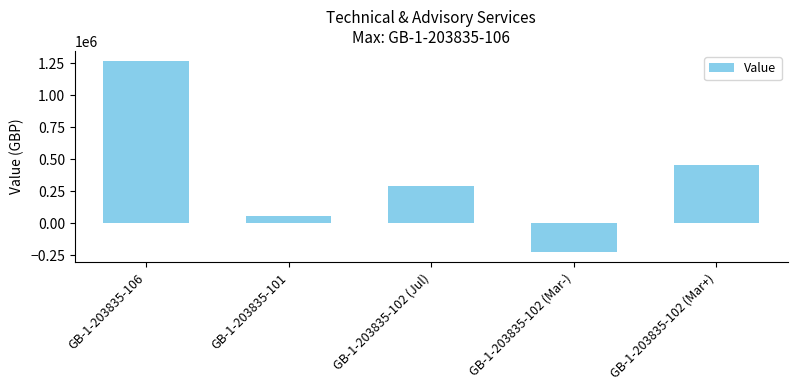

What is the maximum value shown in the chart?

1270373